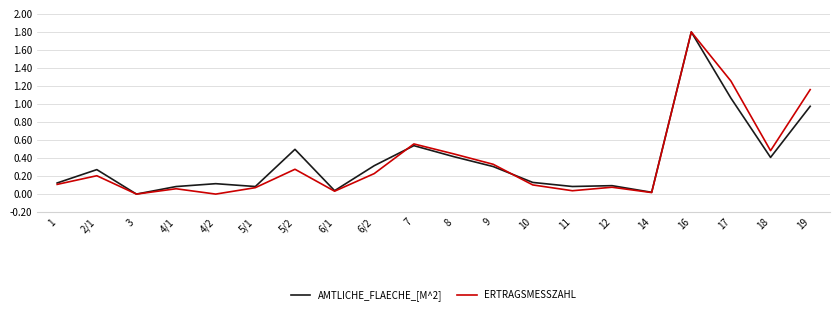

What are all the series names shown in the legend?

AMTLICHE_FLAECHE_[M^2], ERTRAGSMESSZAHL